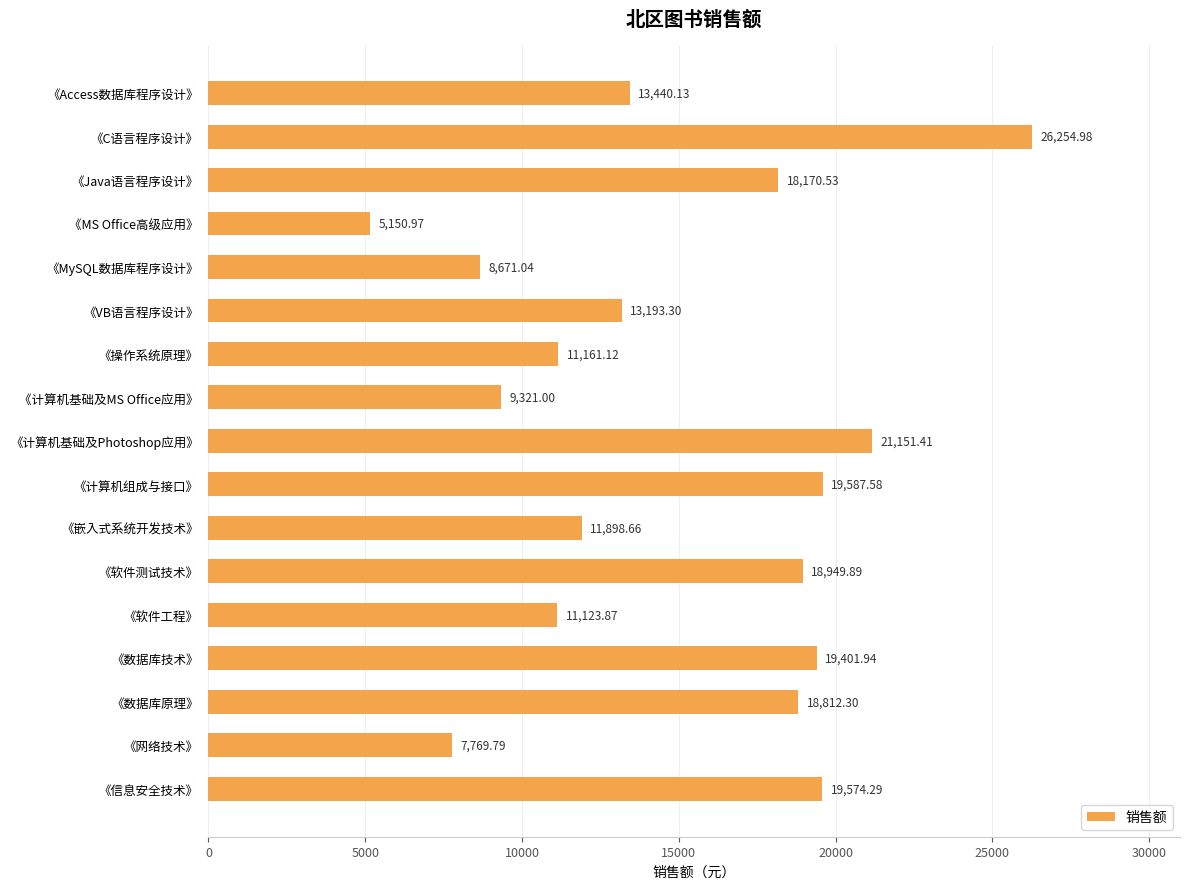

What is the label of the 6th bar from the bottom?

《软件测试技术》